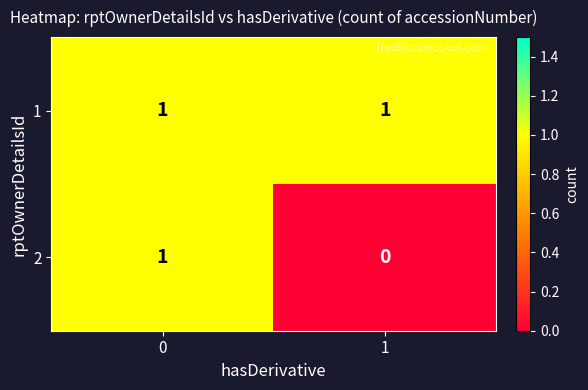

Is the value of 1 at 1 greater than the value of 2 at 1?

Yes